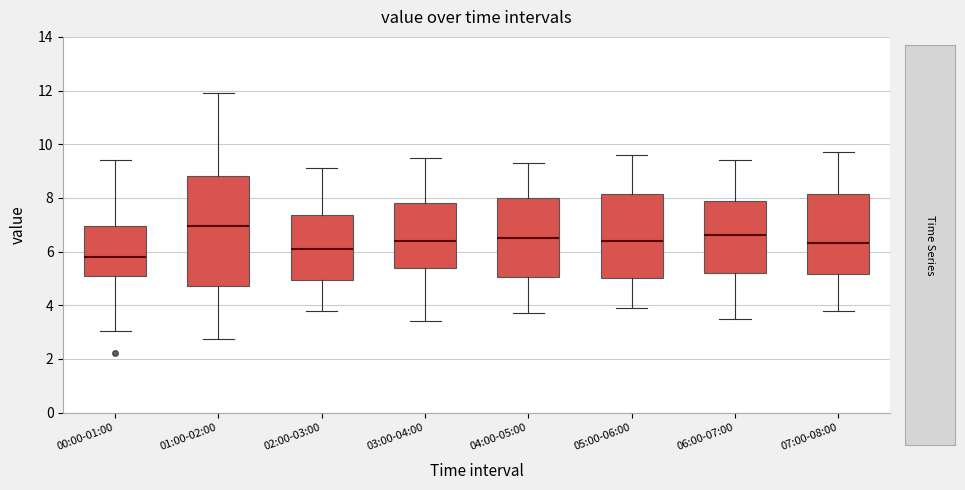

Which box has the highest median line?

01:00-02:00